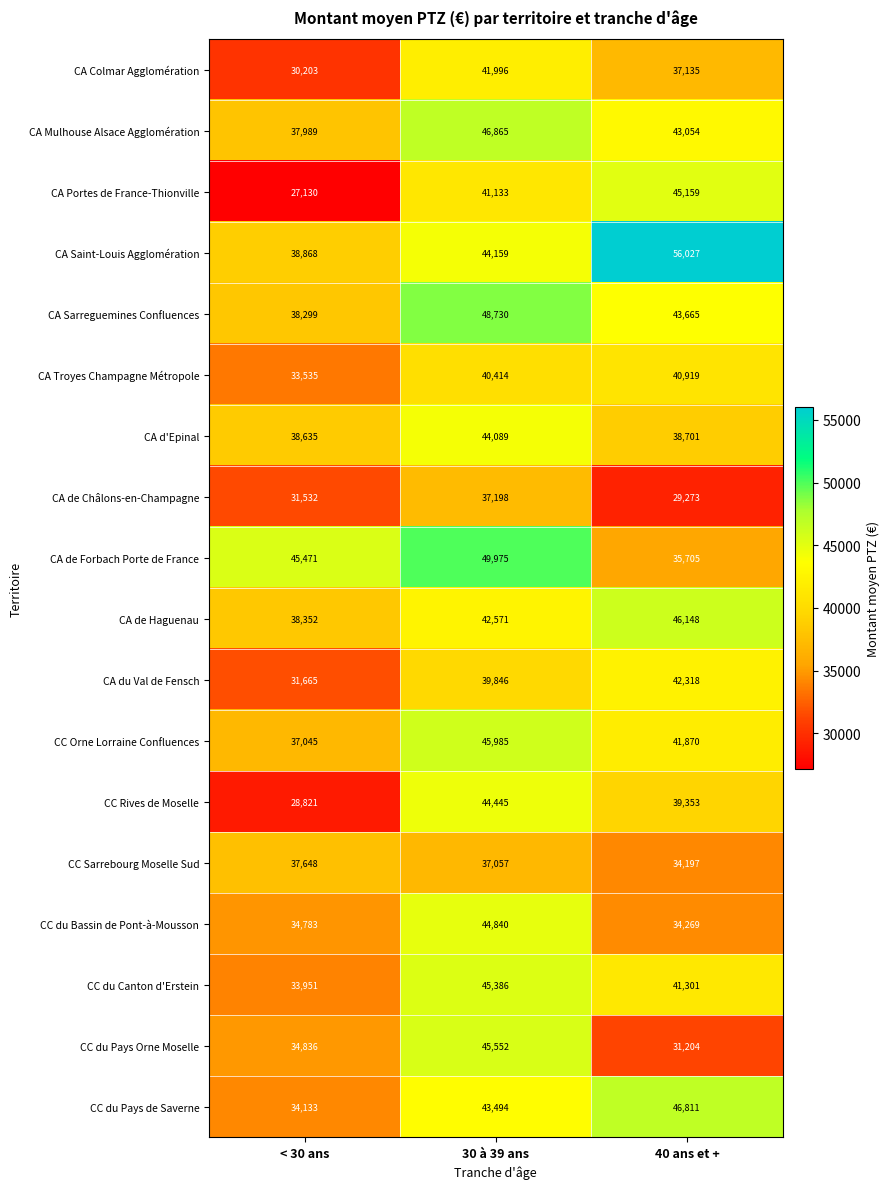

What is the minimum value shown in the chart?

27130